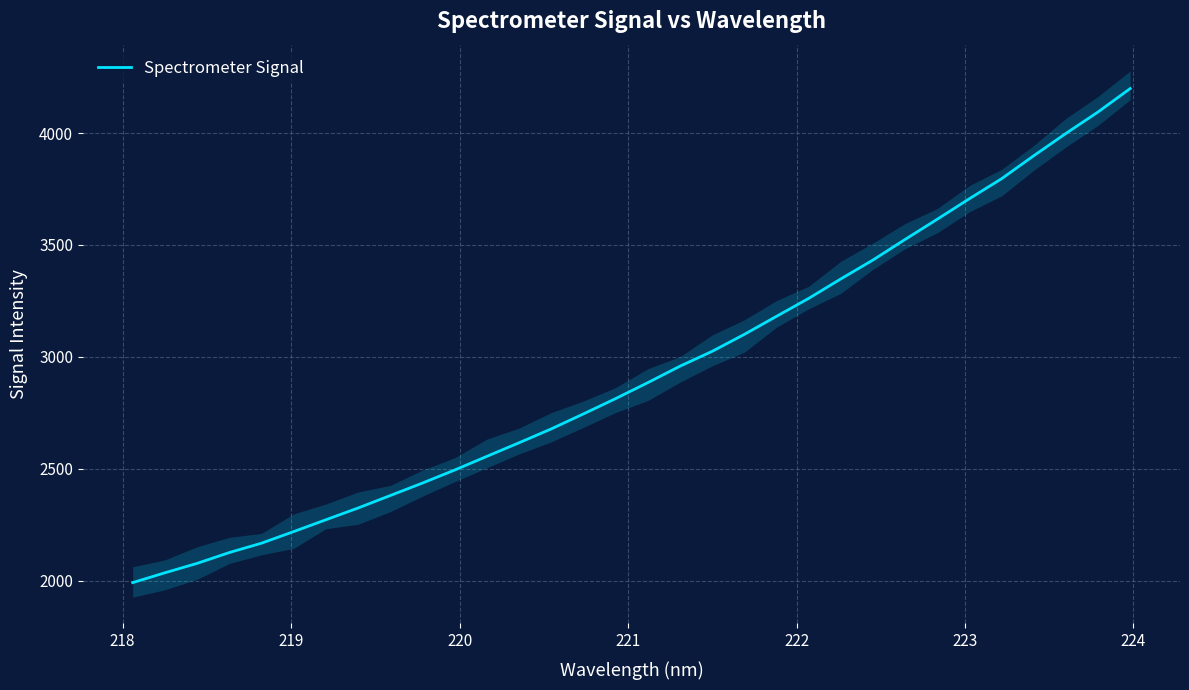

What is the lowest value of the Spectrometer Signal series?

1991.3